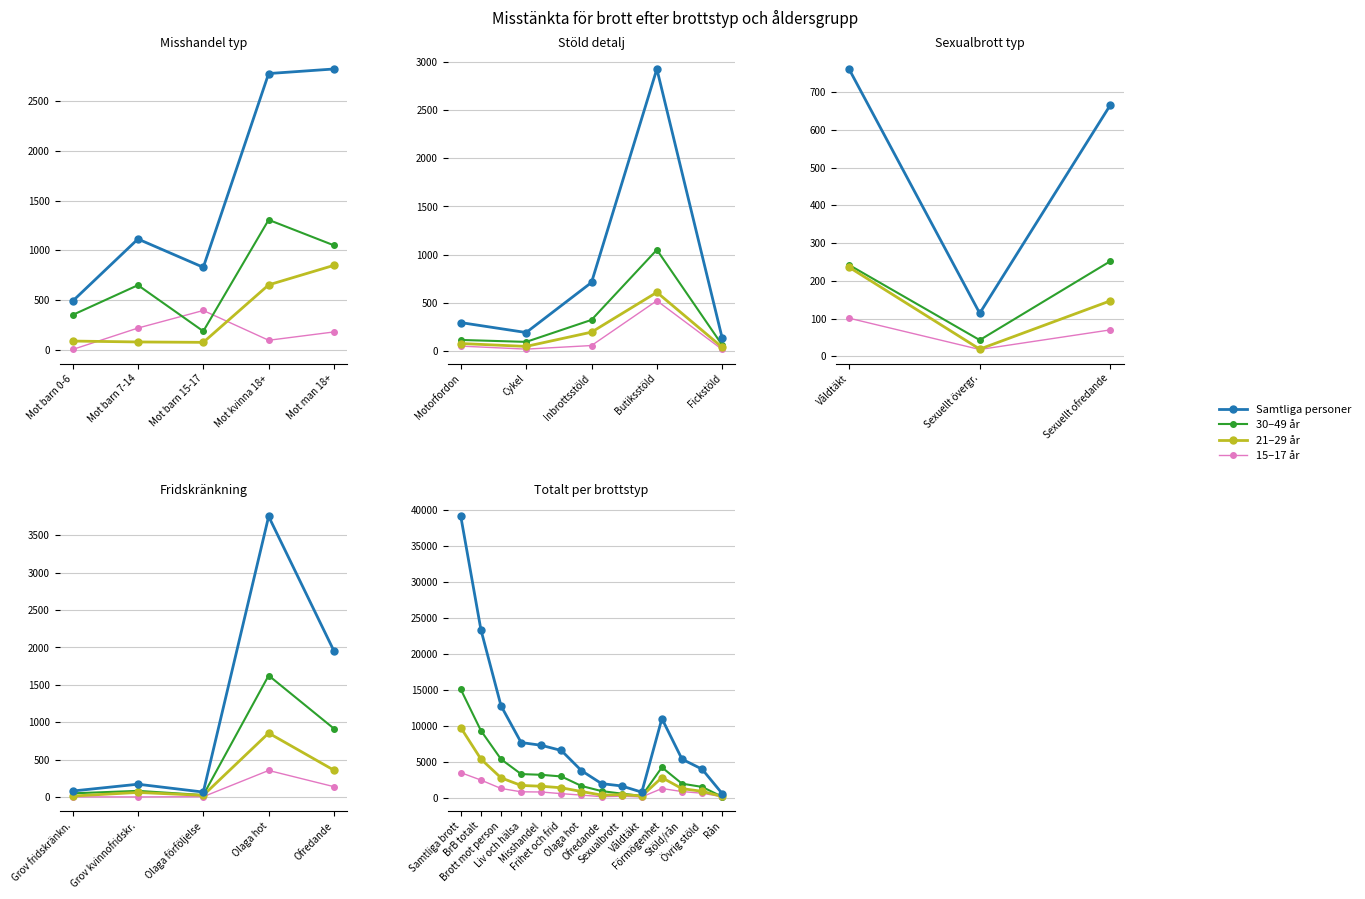

At which category does Samtliga reach its first local valley?

Våldtäkt